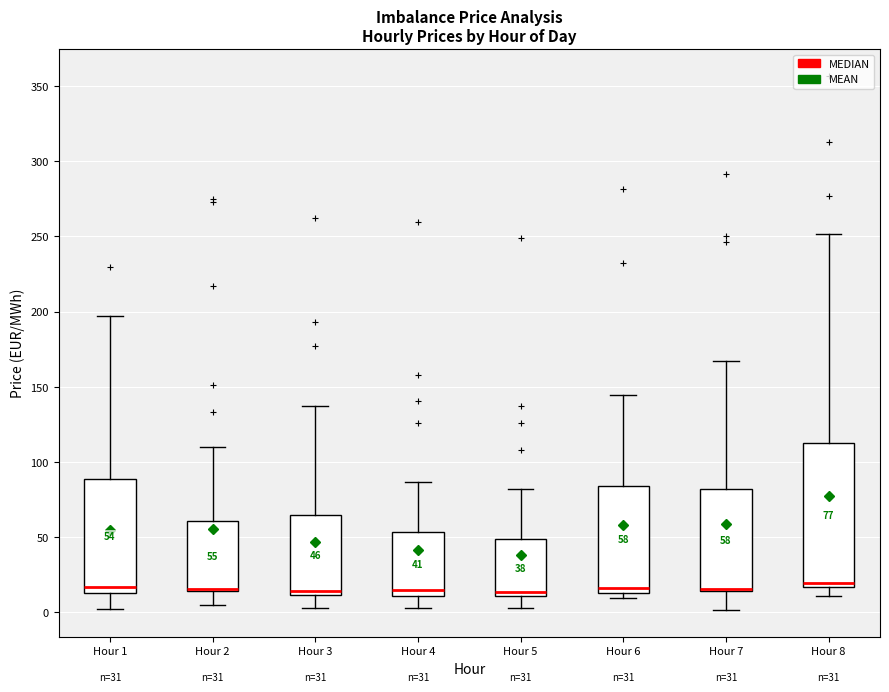

Comparing the boxes themselves (not the whiskers), which one is the tallest?

Hour 8